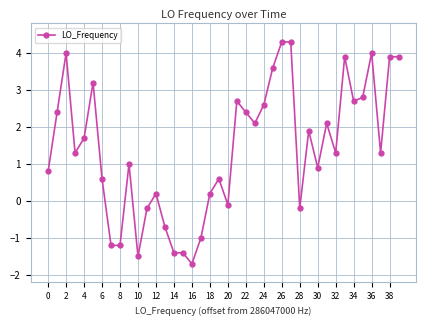

What is the value of the 4th point from the left?

1.3